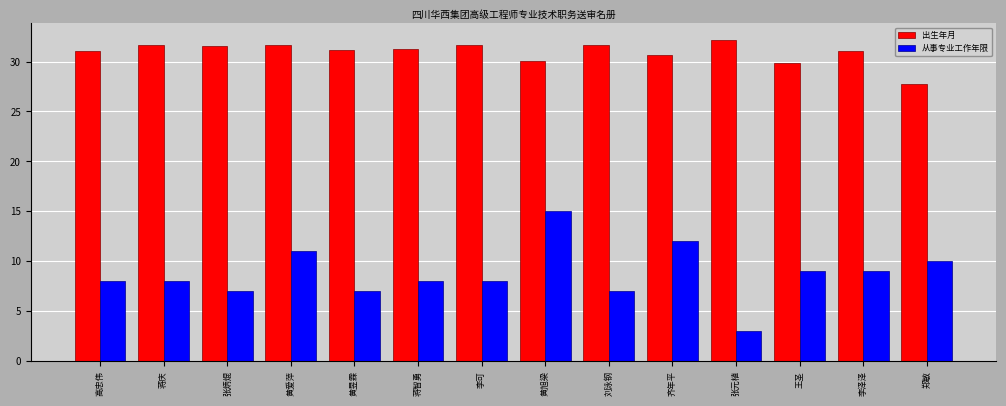

What is the label of the 4th bar from the right?

张元植